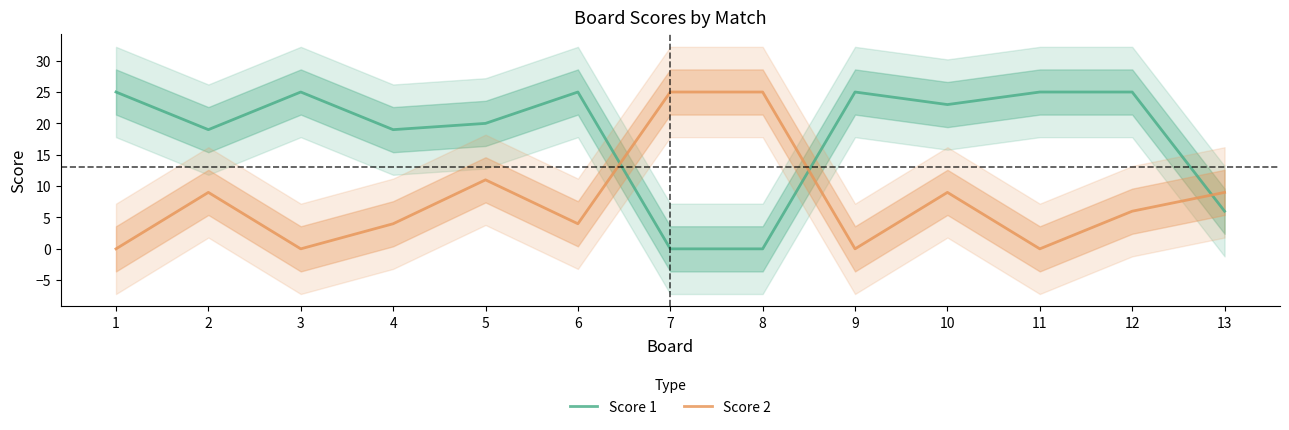

What is the sum of all Score 2 values?

102